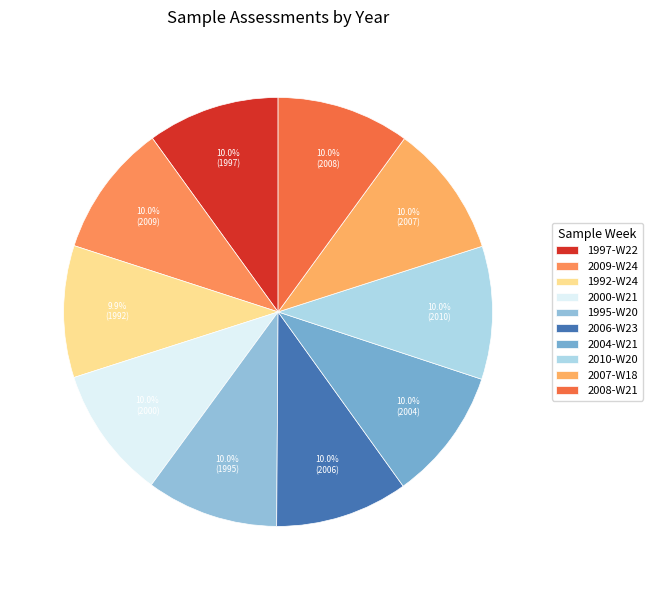

Count the number of slices in the pie.

10